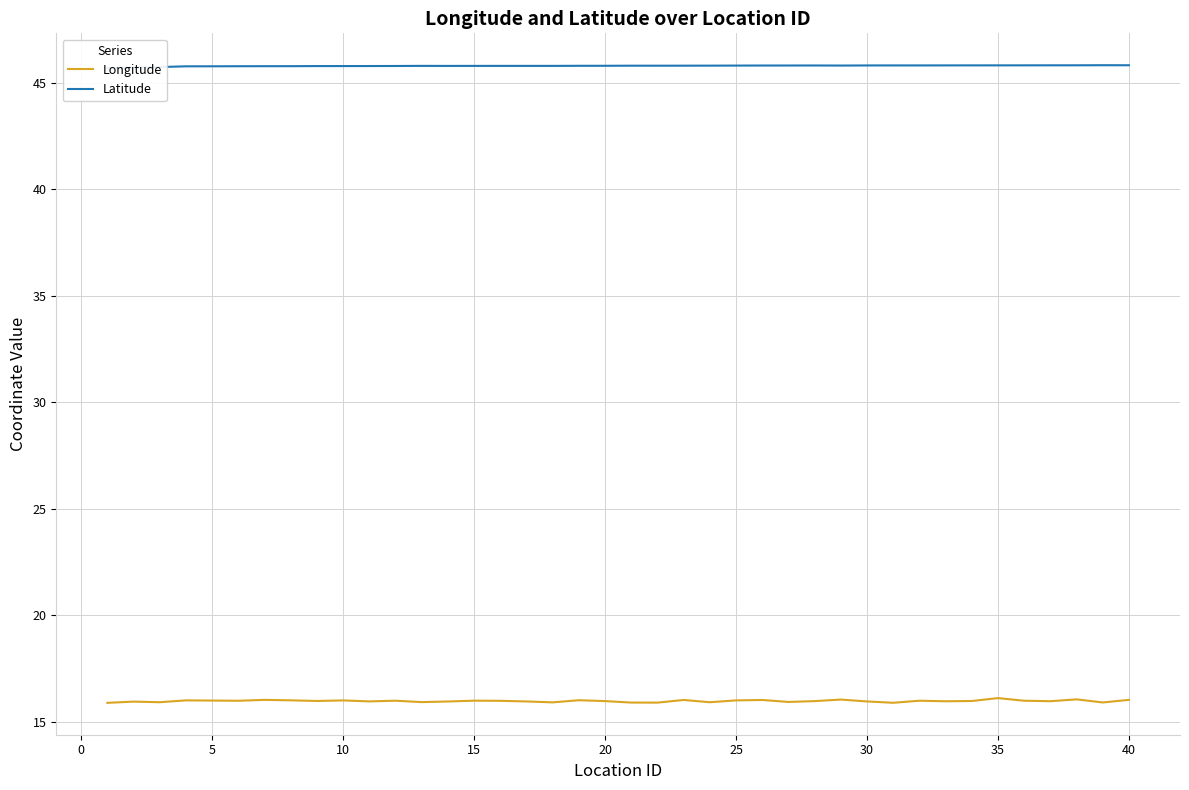

How many lines are shown in the chart?

2